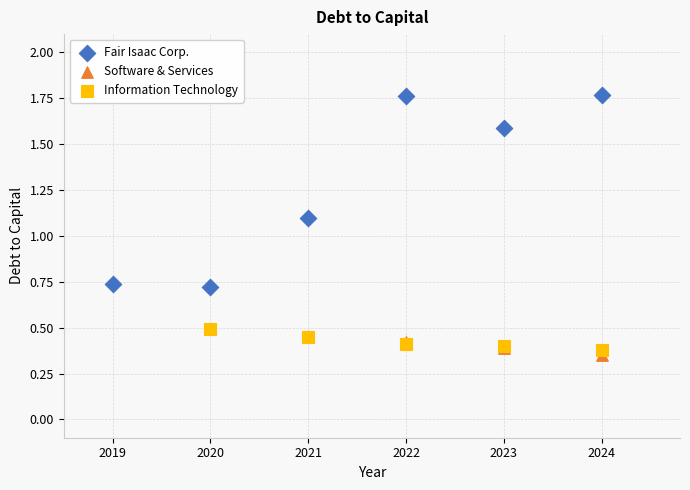

Which series has the widest spread of Y values?

Fair Isaac Corp.